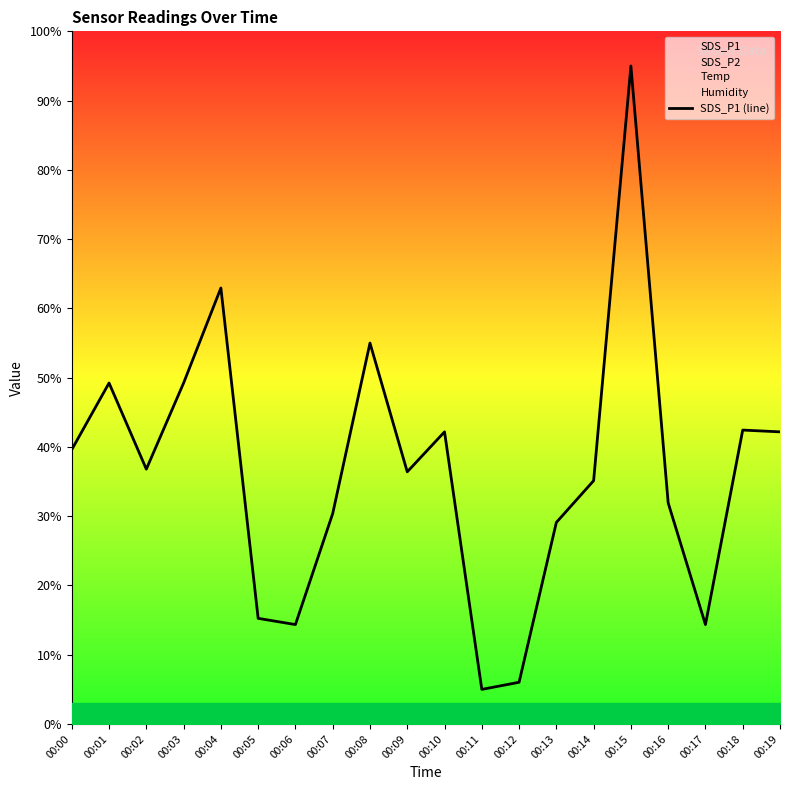

At which label is the value closest to 50?

00:01